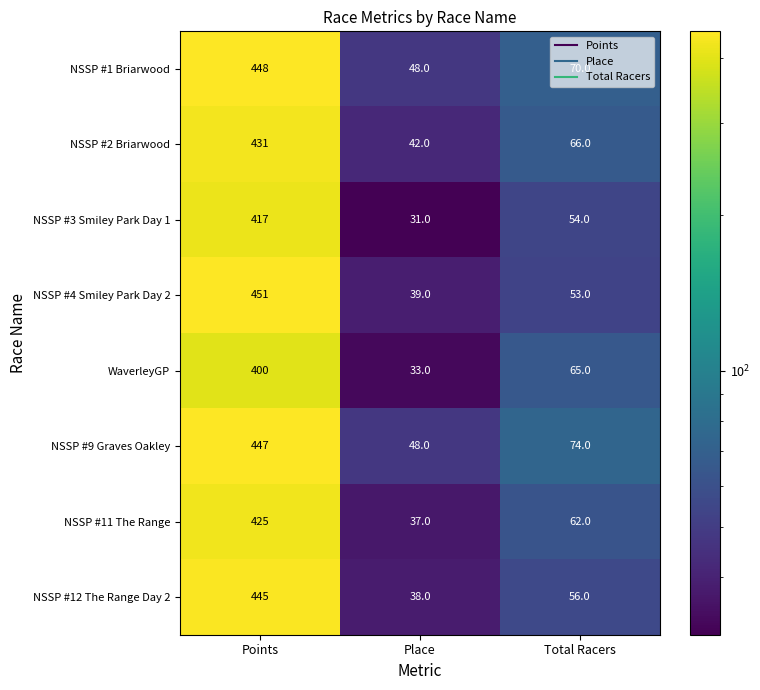

What is the sum of all NSSP #3 Smiley Park Day 1 values?

502